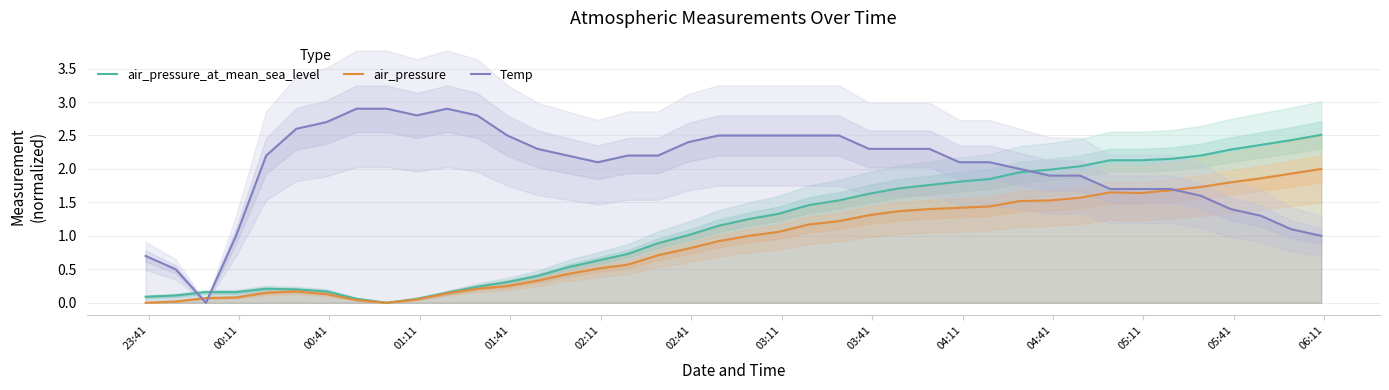

What is the highest value of the air_pressure_at_mean_sea_level series?

2.5